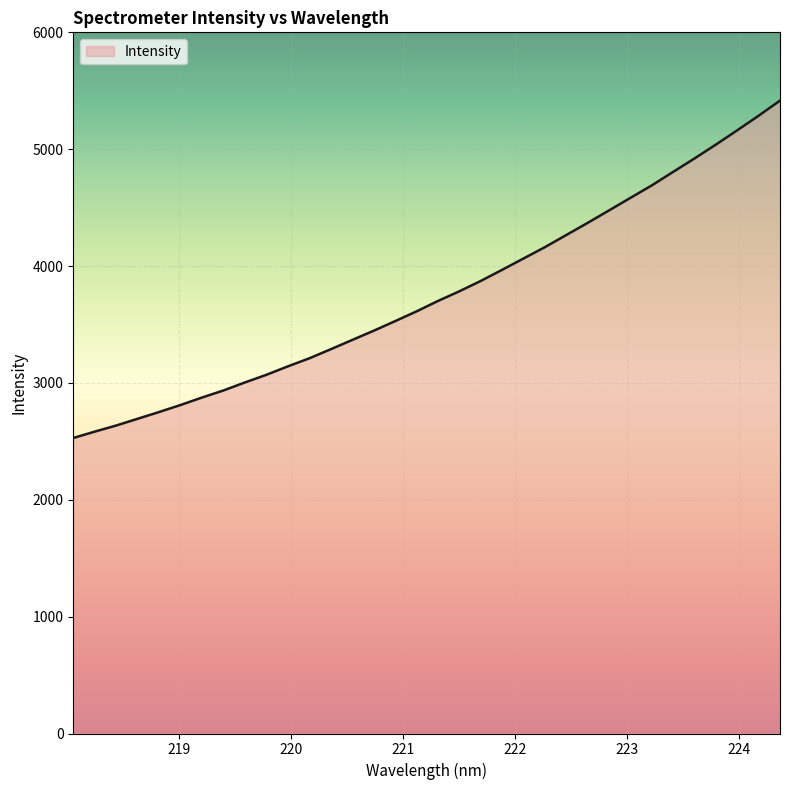

What is the difference between the maximum and minimum values?

2887.2